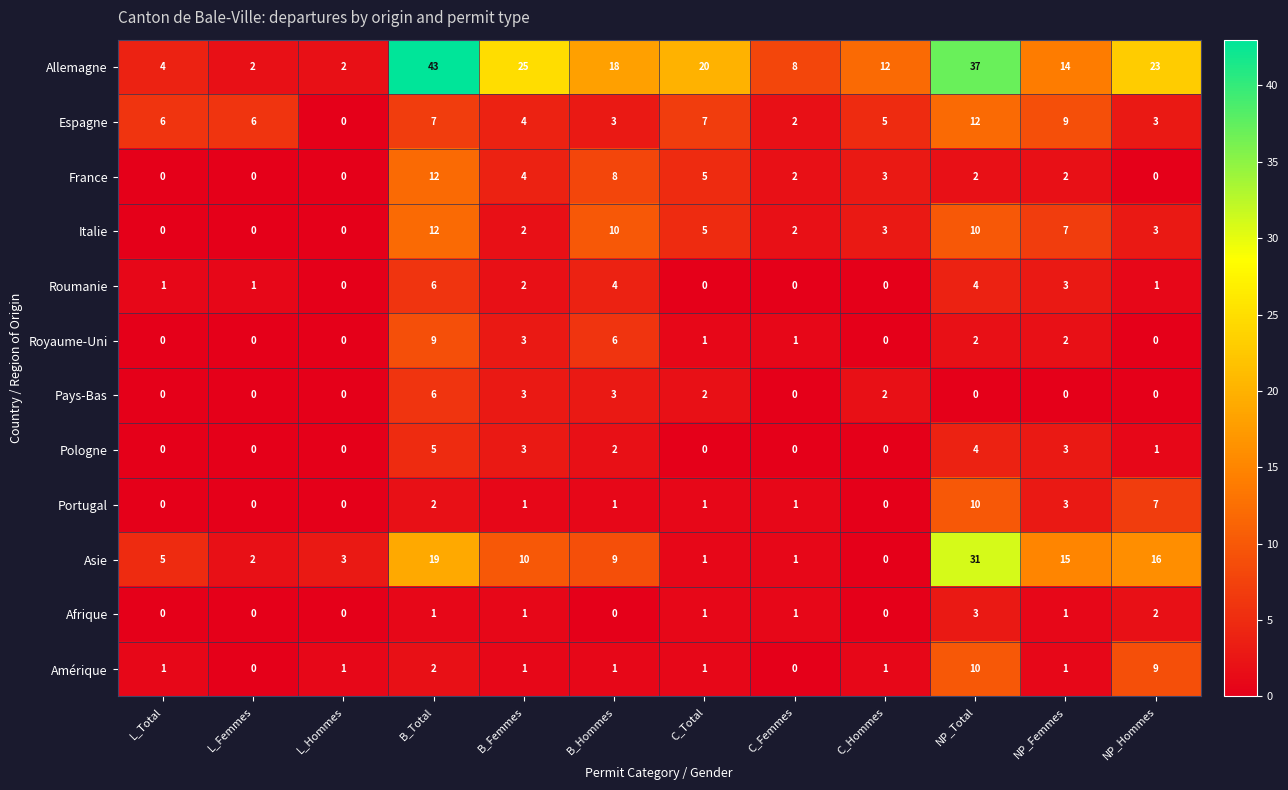

At which category is the sum across all series the highest?

NP_Total